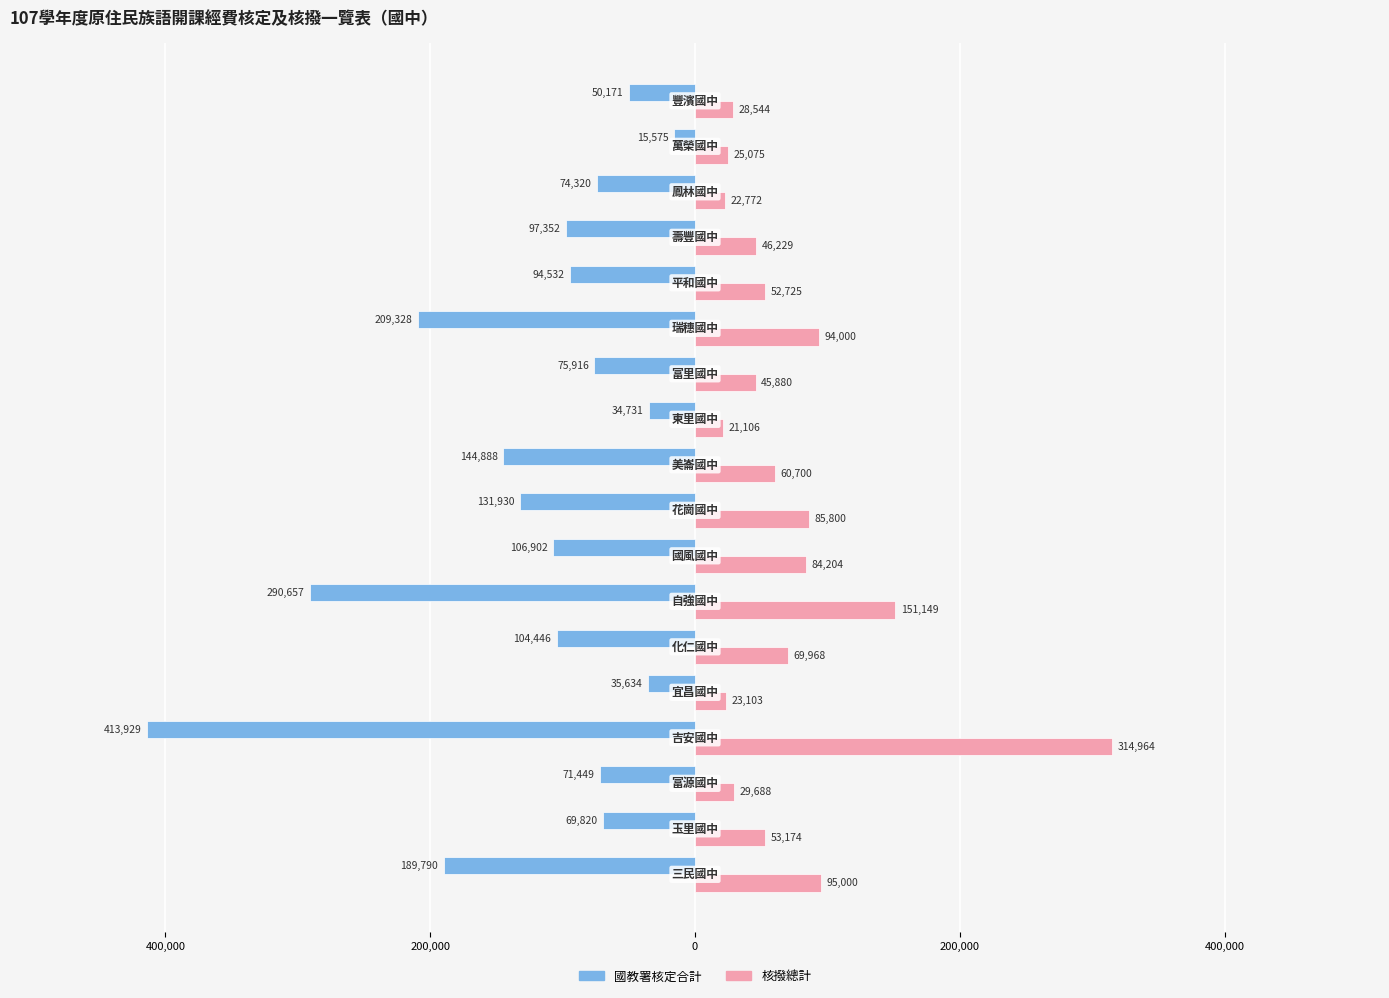

Does the chart contain stacked bars?

No